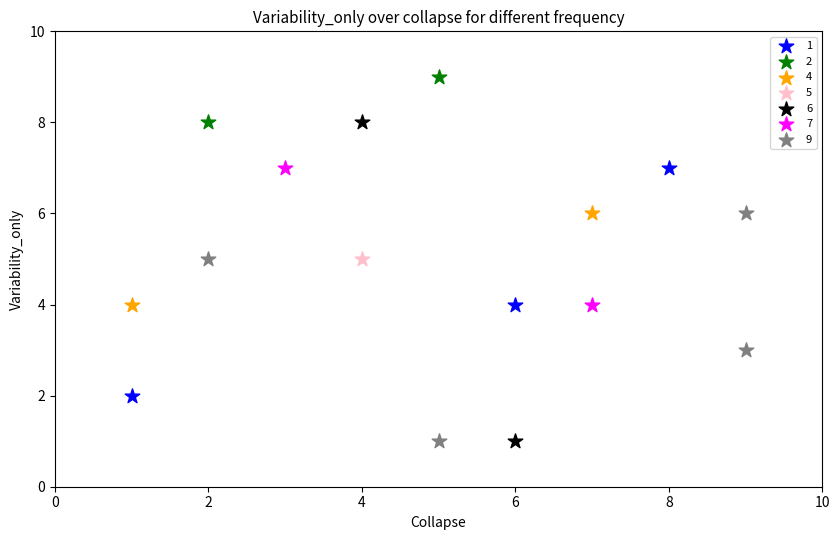

What are all the series names shown in the legend?

1, 2, 4, 5, 6, 7, 9